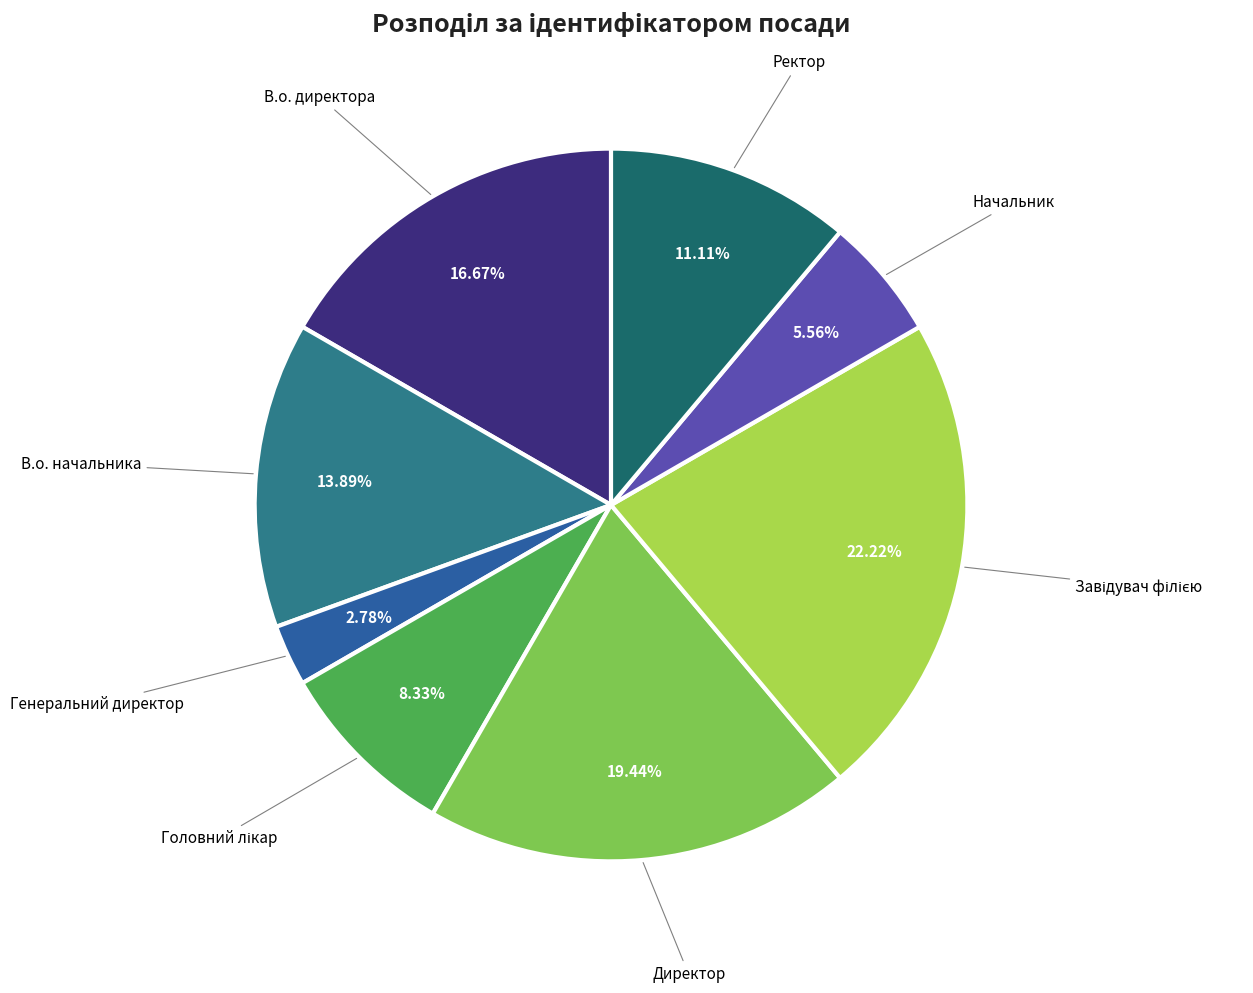

Count the number of slices in the pie.

8